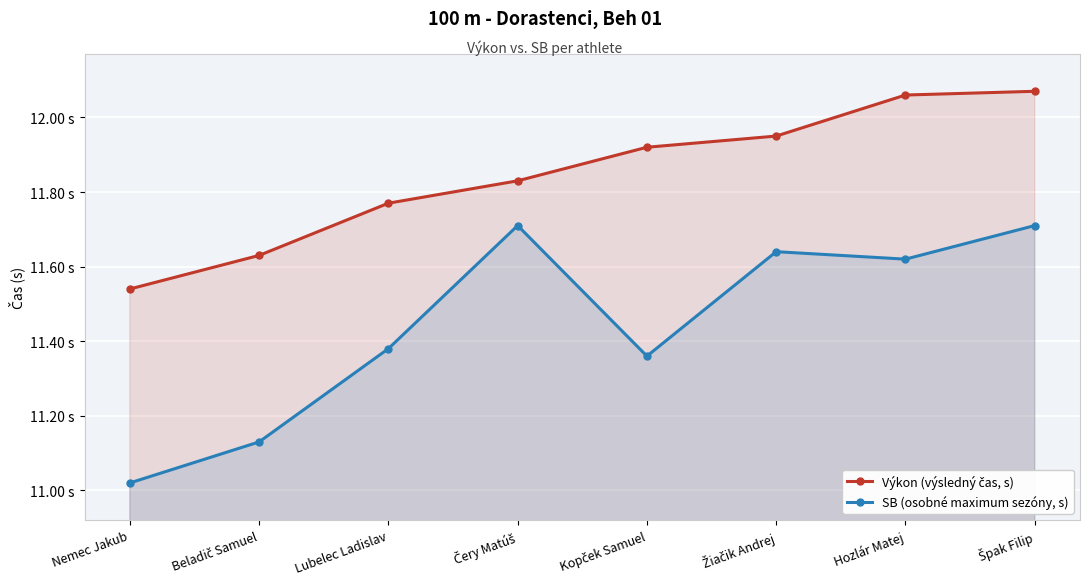

Reading left to right, what are all the values shown in this chart?

Výkon (výsledný čas, s): 11.5	11.6	11.8	11.8	11.9	11.9	12.1	12.1
SB (osobné maximum sezóny, s): 11.0	11.1	11.4	11.7	11.4	11.6	11.6	11.7